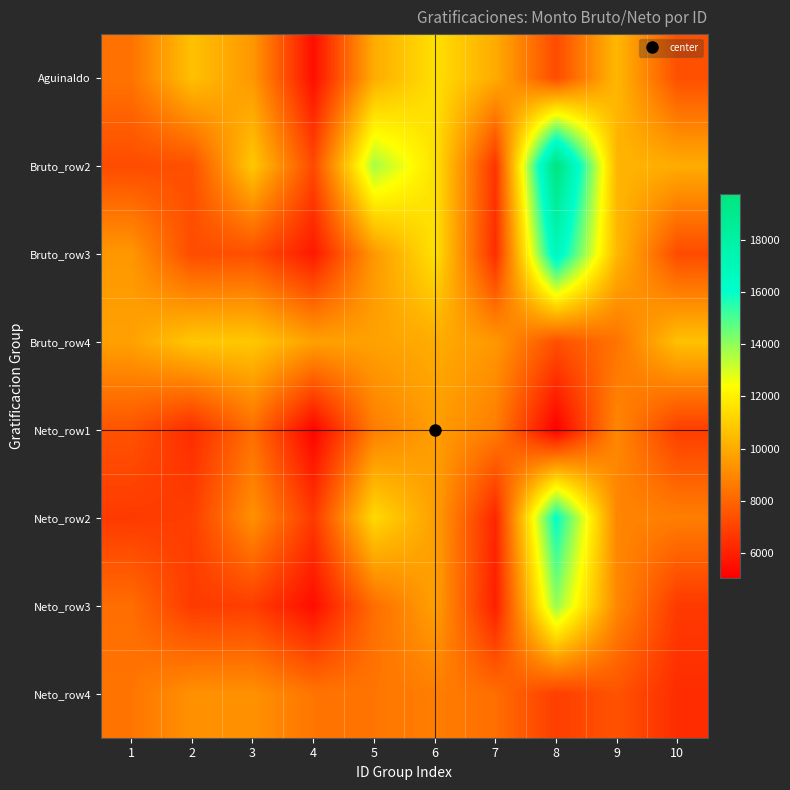

What is the greatest value displayed?

19743.5